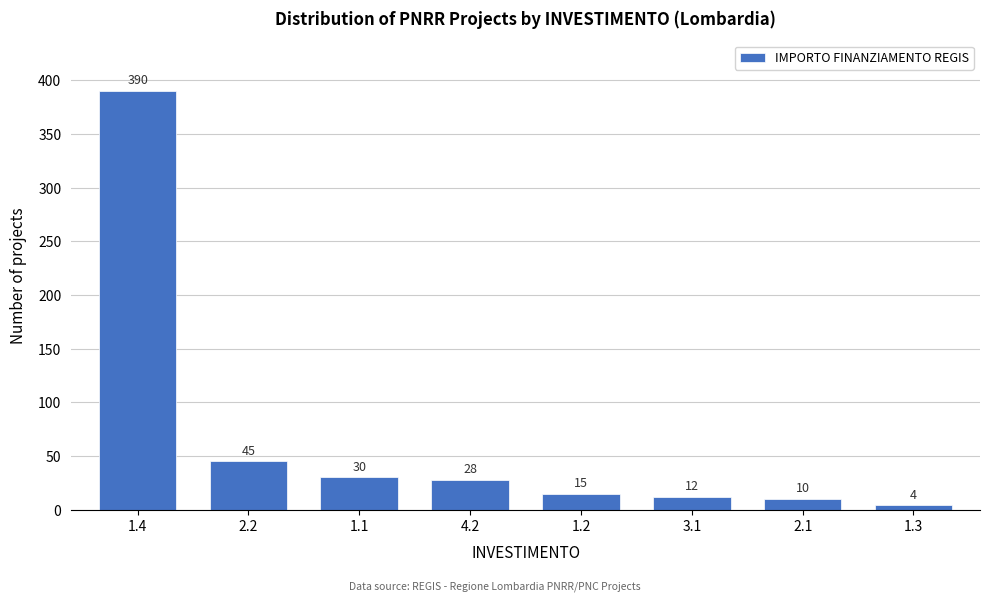

Reading left to right, list all the values displayed in this chart.

390	45	30	28	15	12	10	4